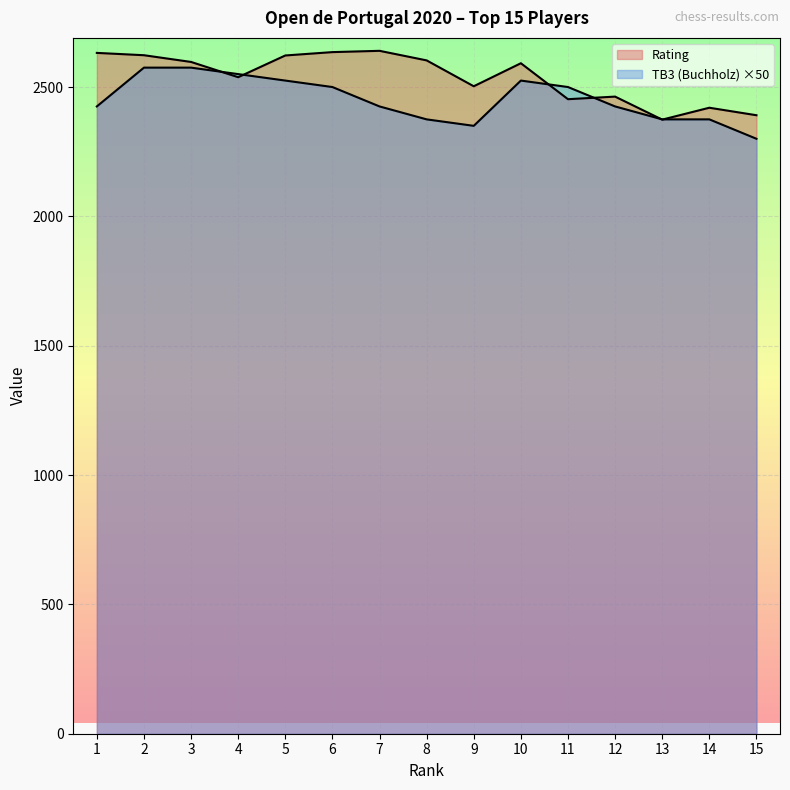

Does the chart display data point markers on the line(s)?

No